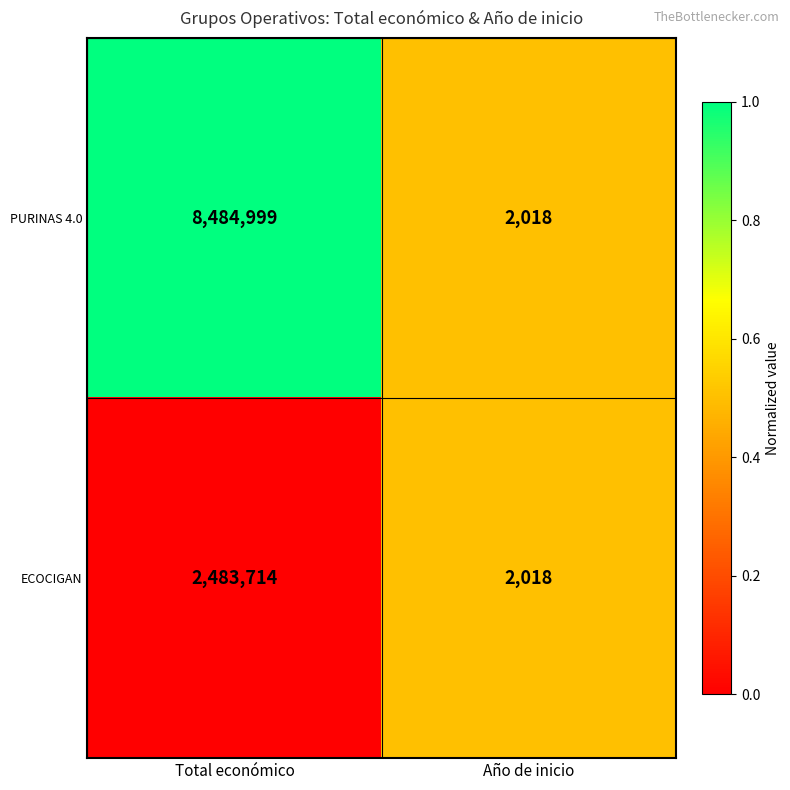

Reading right to left, what are all the values shown in this chart?

PURINAS 4.0: 2018	8484999
ECOCIGAN: 2018	2483714